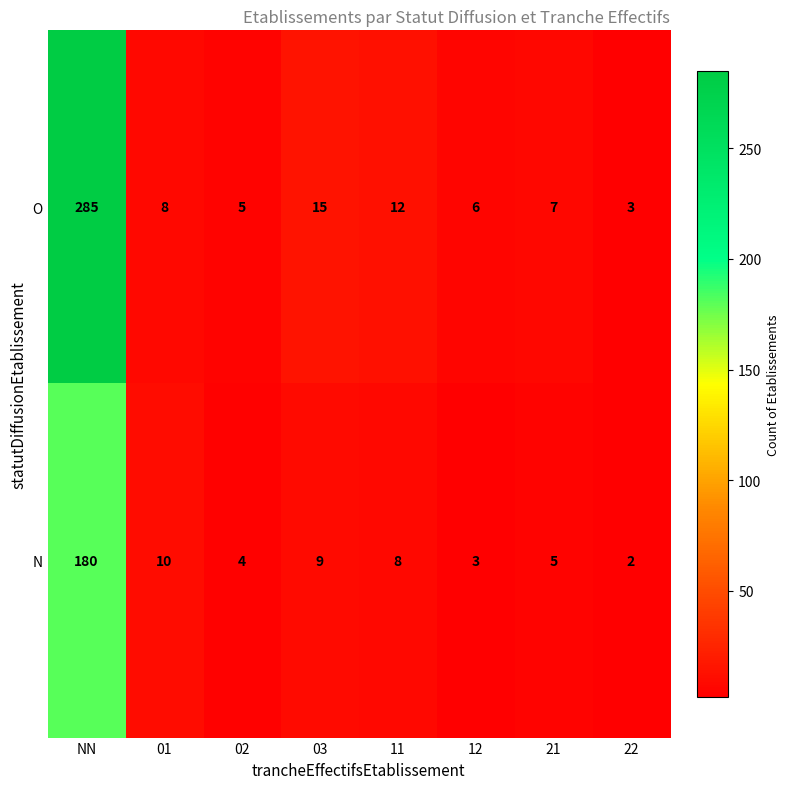

What is the difference between the highest and lowest values at 21?

2